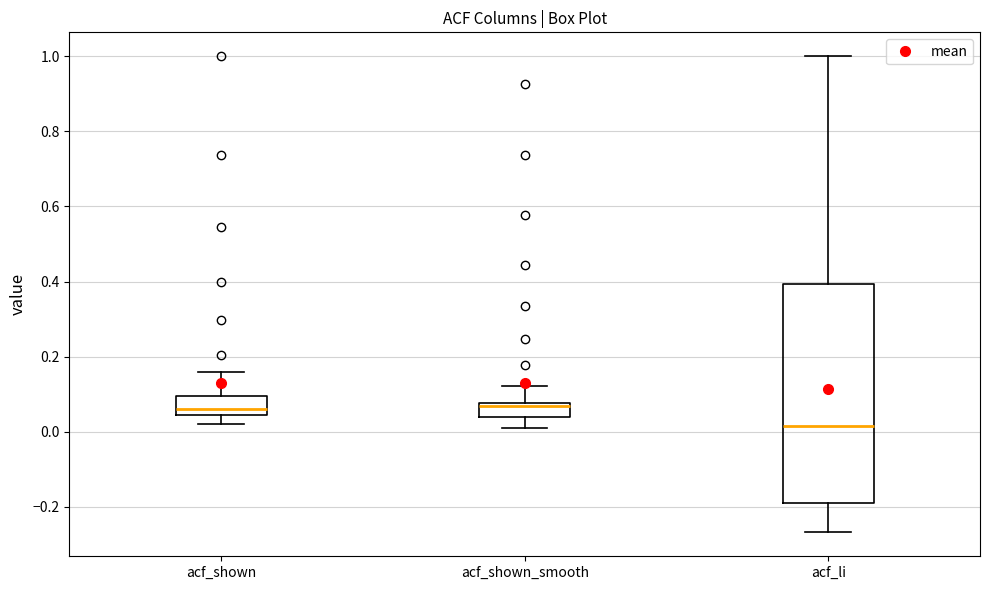

Which box has the lowest median line?

acf_li